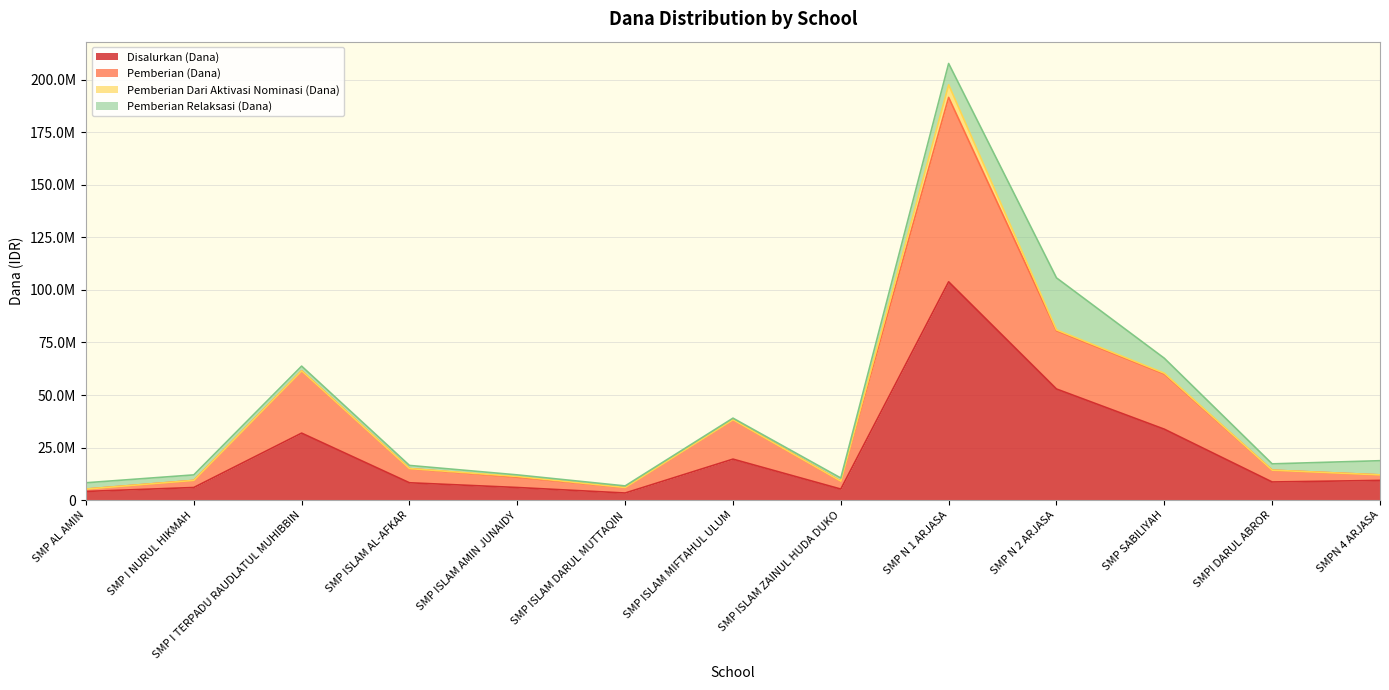

What is the minimum value for Pemberian (Dana)?

5250000